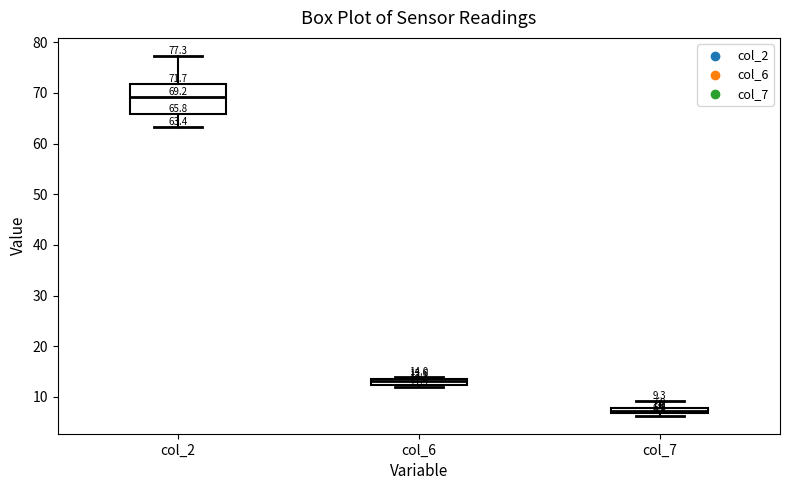

Comparing the boxes themselves (not the whiskers), which one is the tallest?

col_2